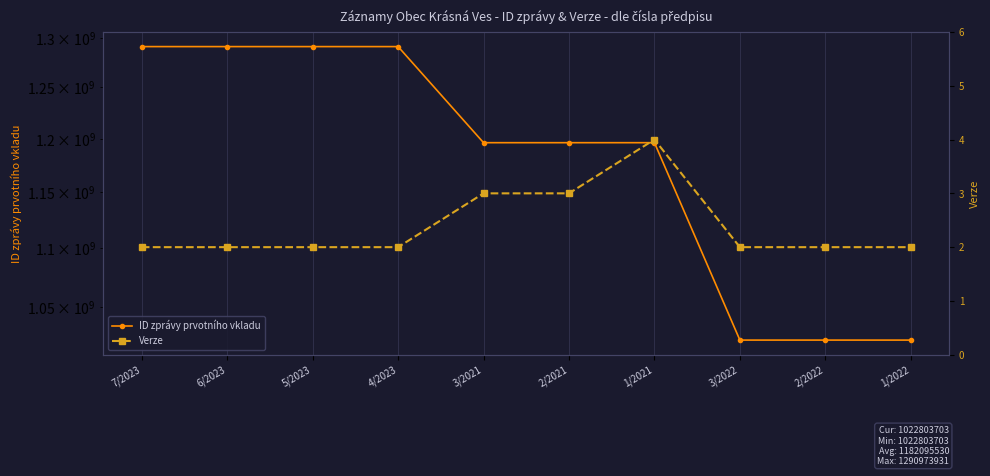

At which category is the sum across all series the highest?

7/2023